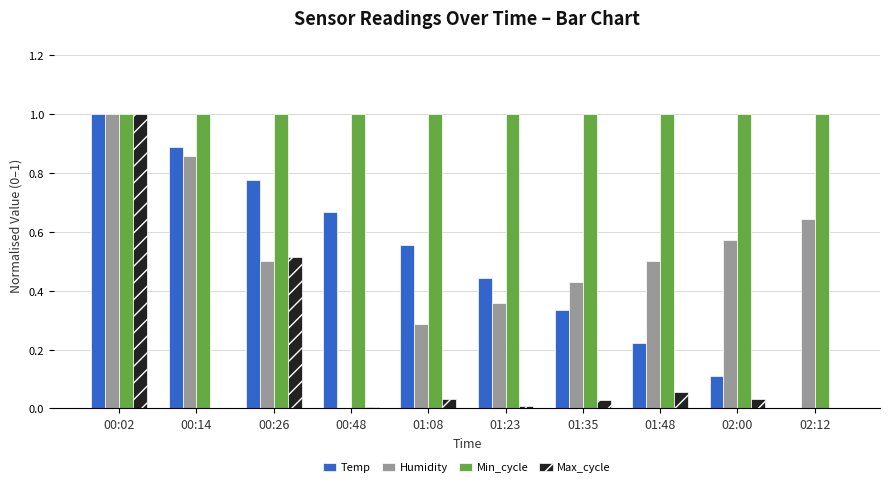

What is the greatest value displayed?

1.0